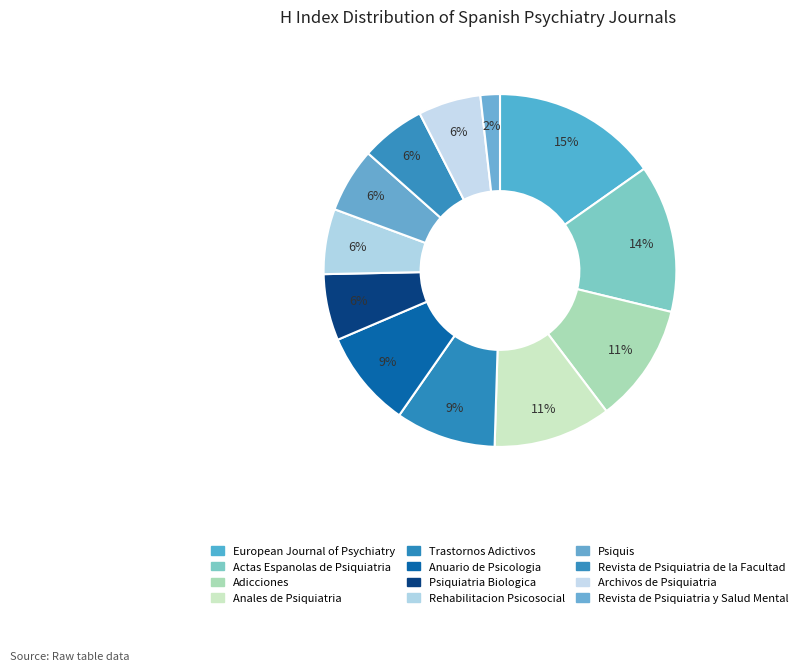

To the nearest percent, what is the average slice percentage?

8%